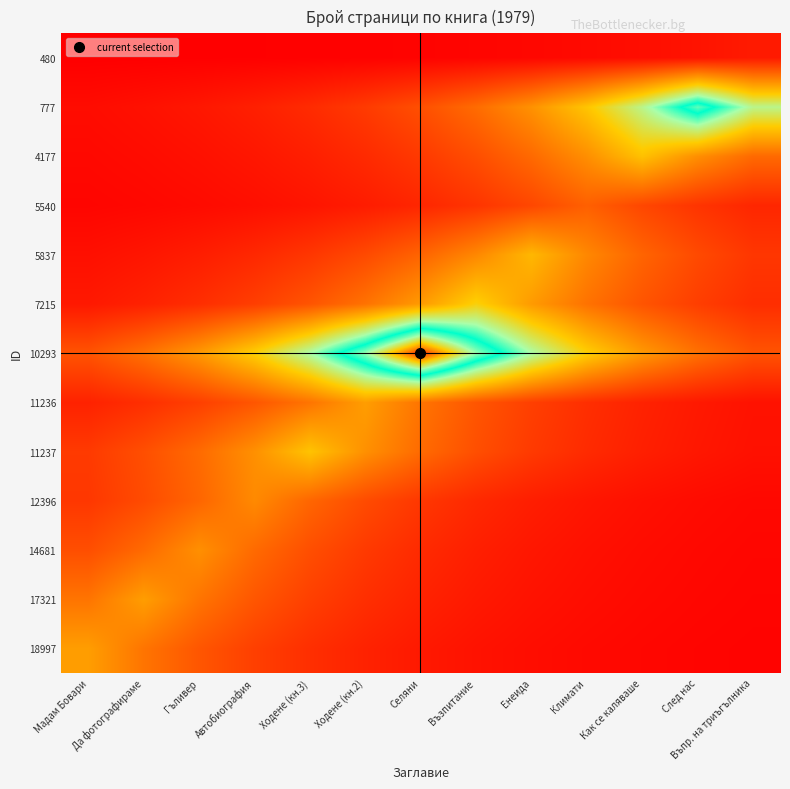

At Ходене (кн.2), list the series in order from largest to smallest.

10293, 11236, 11237, 7215, 12396, 5837, 777, 14681, 17321, 4177, 18997, 5540, 480